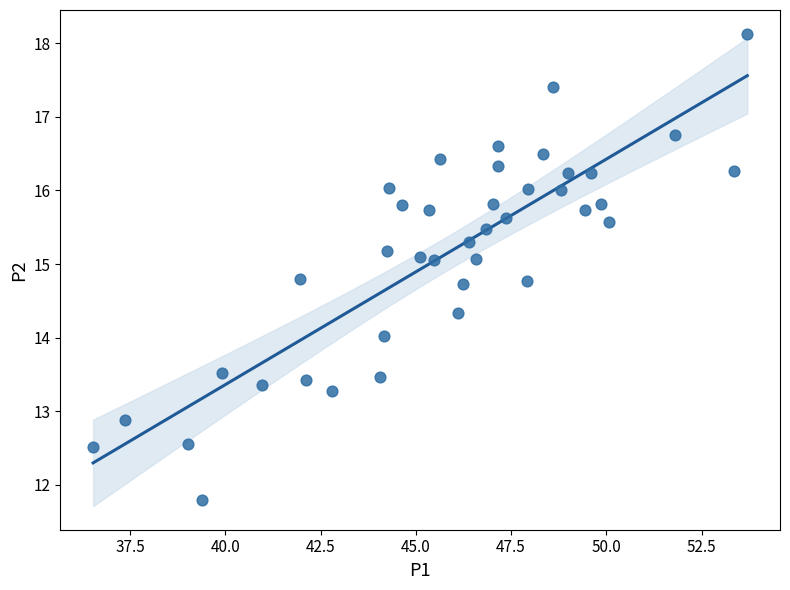

What is the range of X values (max minus min)?

17.2